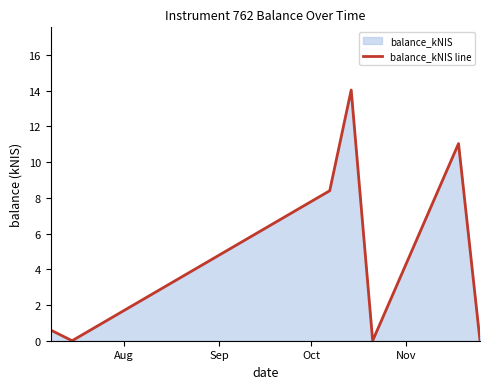

What is the value of the 4th point from the left?

14.0